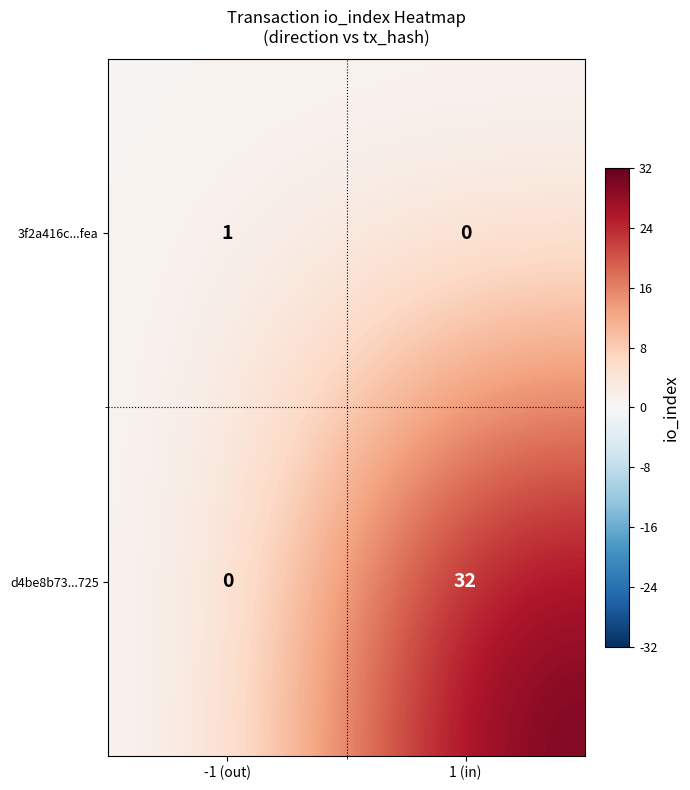

What is the average value of the d4be8b73...725 series?

16